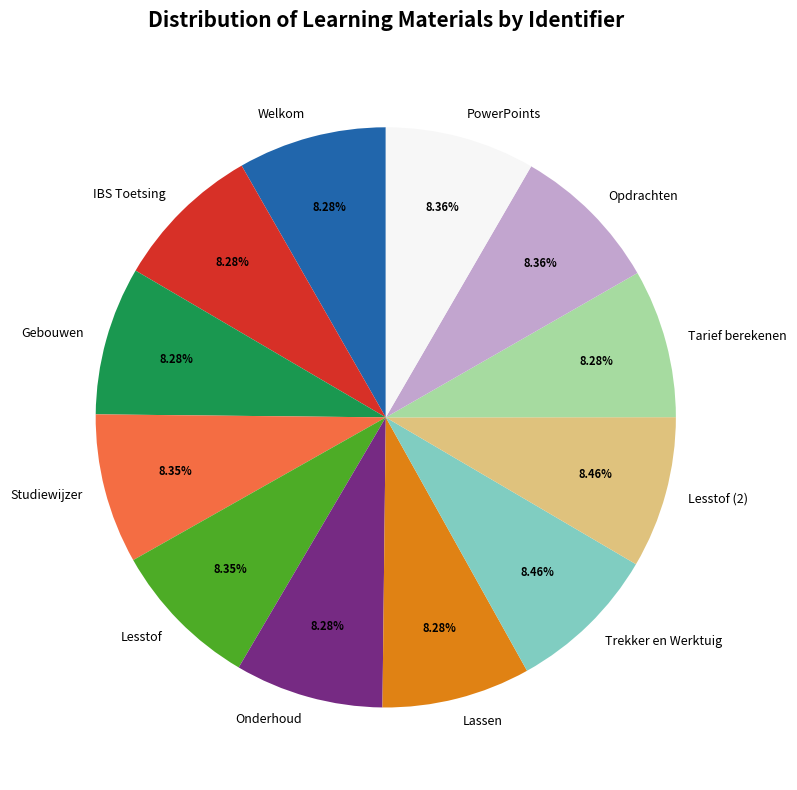

What percentage is the Opdrachten slice, to the nearest percent?

8%